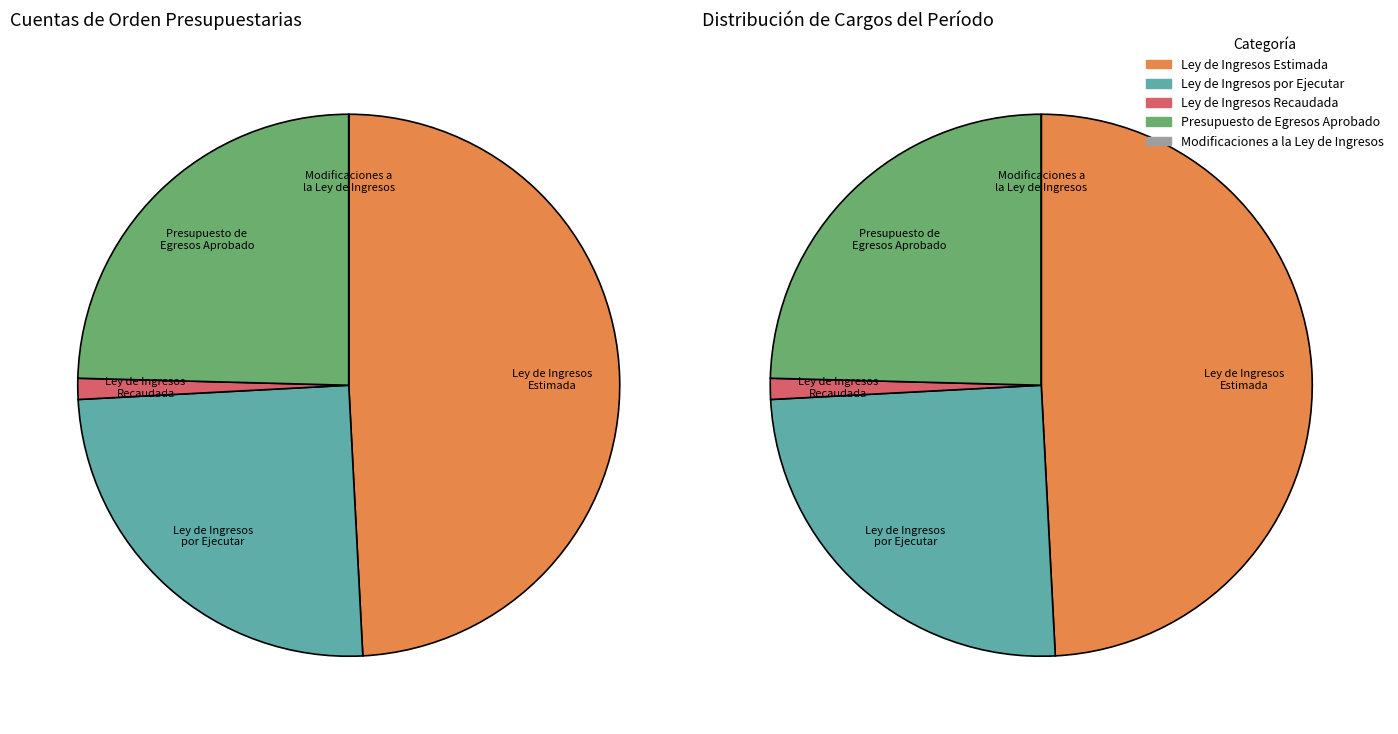

Is the sum of Modificaciones a la Ley de Ingresos and Ley de Ingresos por Ejecutar greater than half?

No